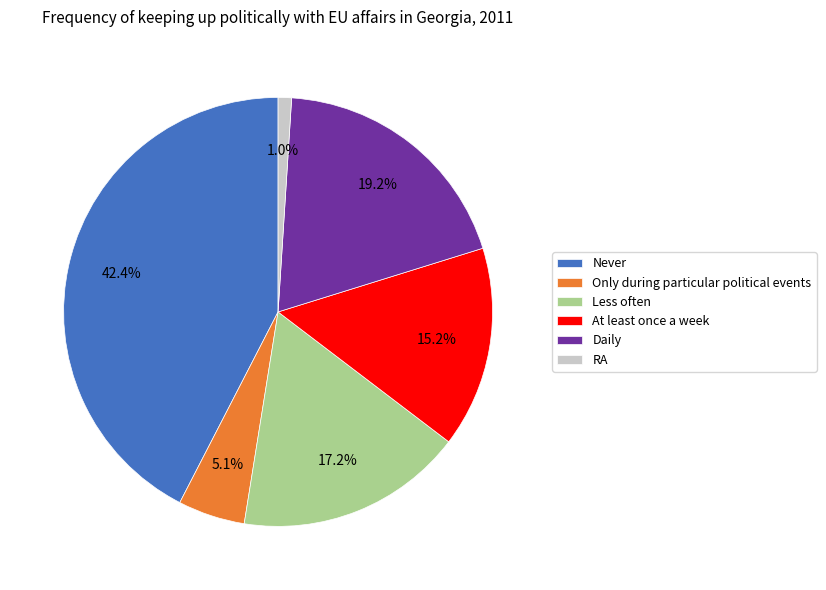

To the nearest percent, what percentage of the pie is Only during particular political events?

5%